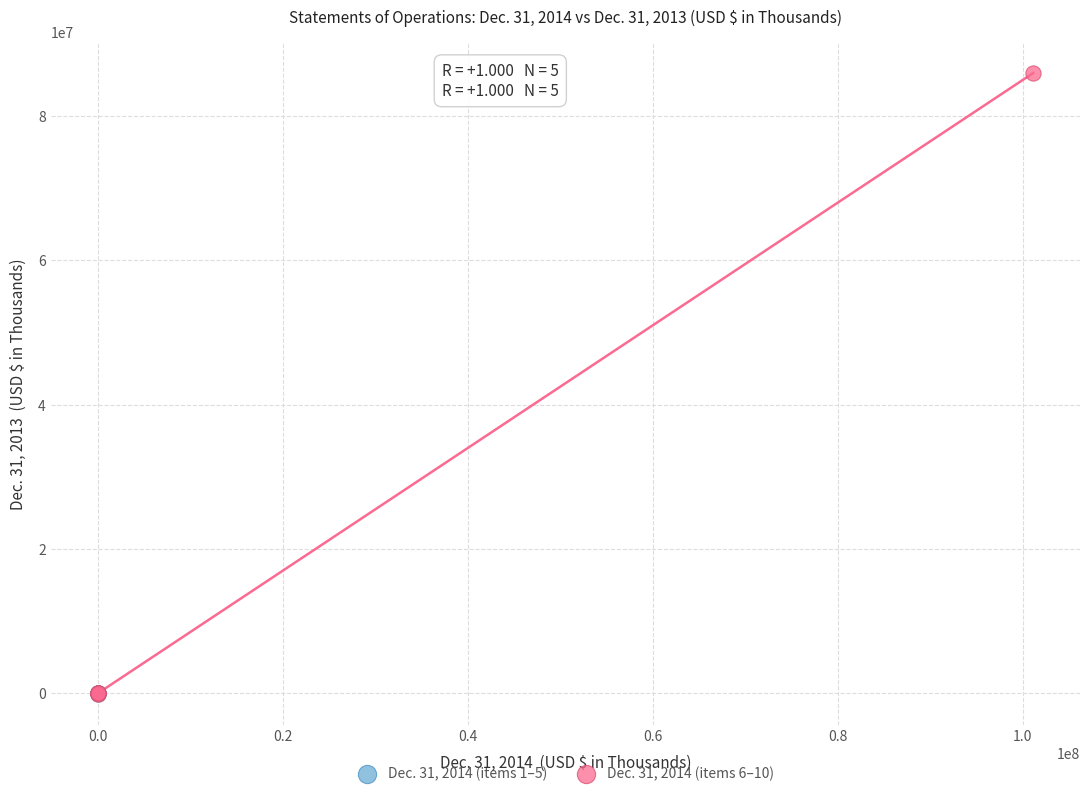

What are all the series names shown in the legend?

Dec. 31, 2014 (items 1–5), Dec. 31, 2014 (items 6–10)